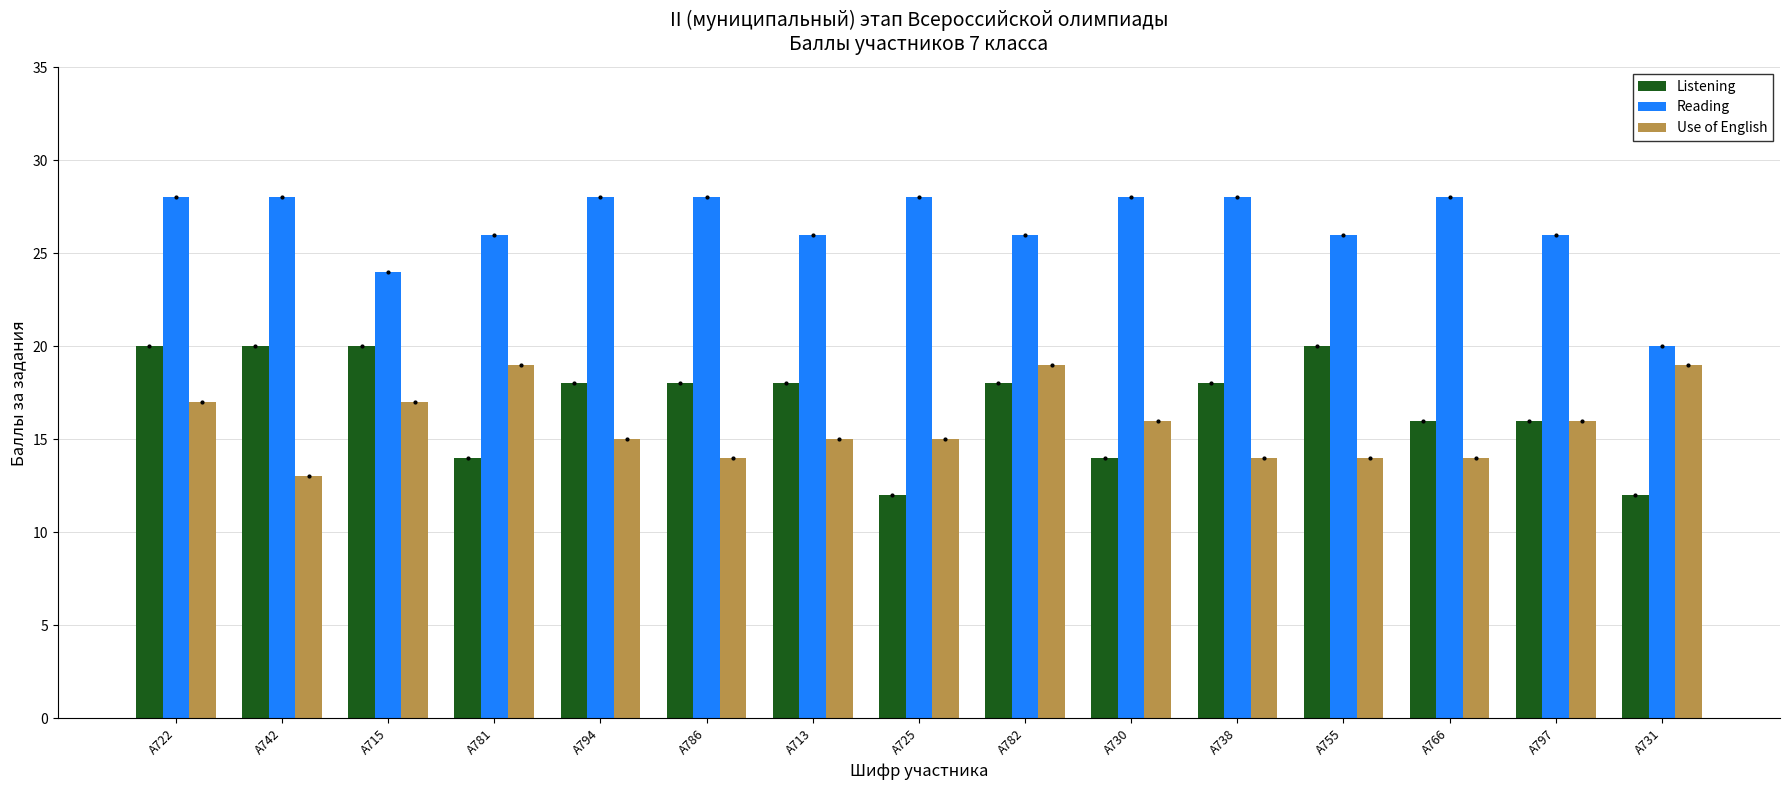

What is the value of the Use of English bar at the 7th from the left?

15